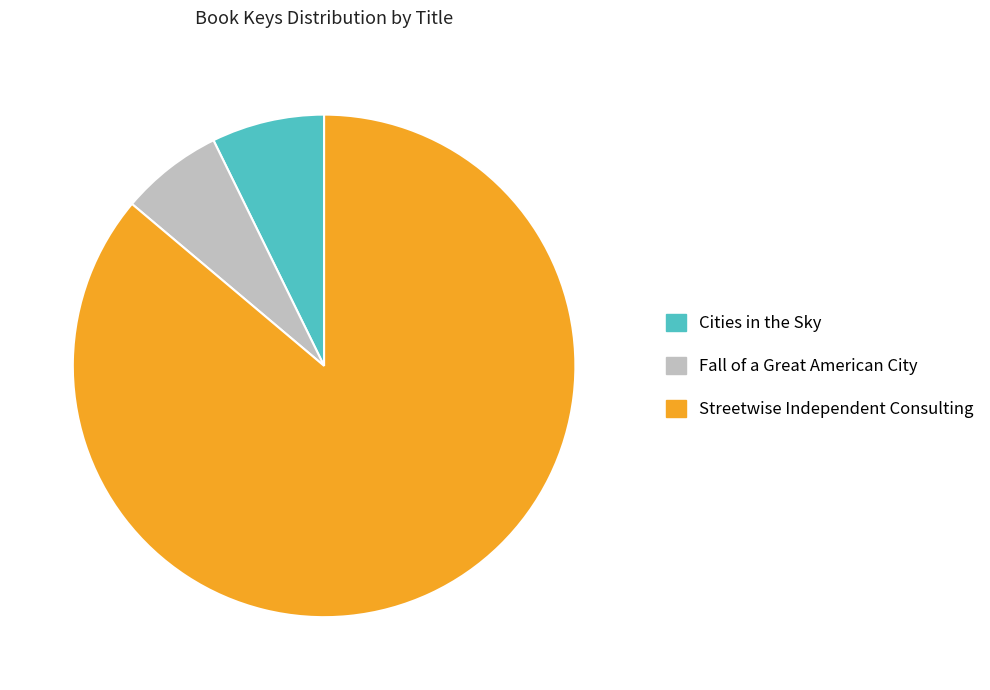

Which category has the biggest portion of the pie?

Streetwise Independent Consulting